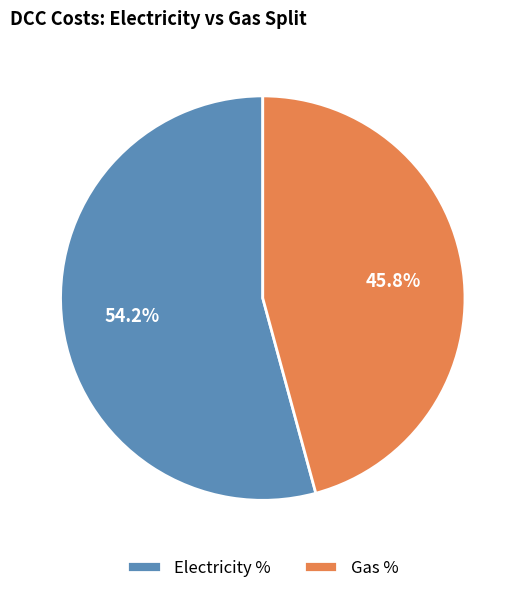

Does any single category account for the majority?

Yes